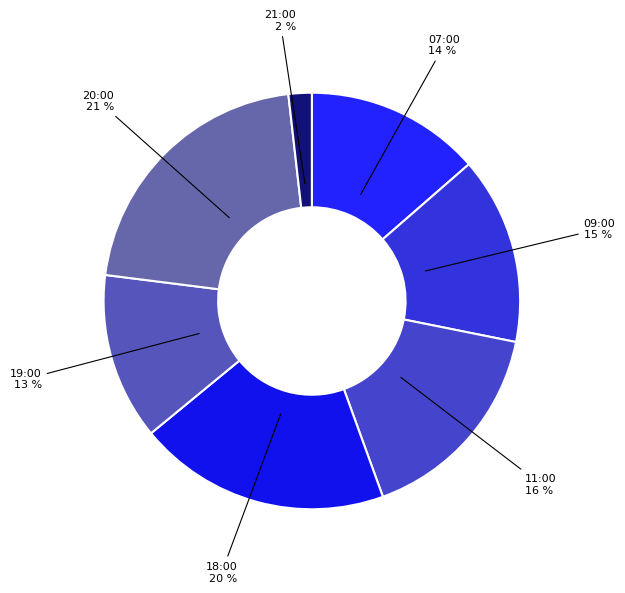

To the nearest percent, what is the combined percentage of 18:00 and 20:00?

41%